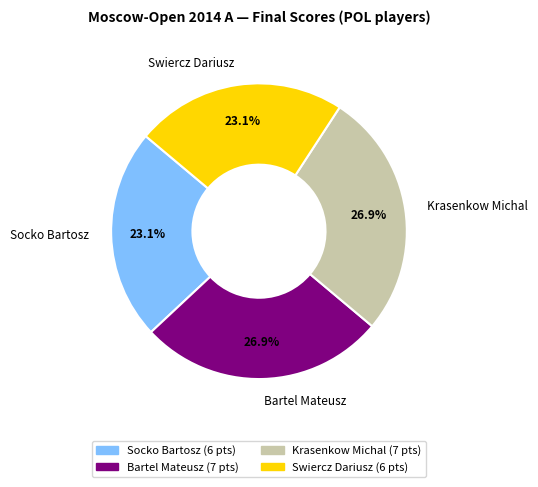

Is it true that Socko Bartosz is 10% of the pie?

False